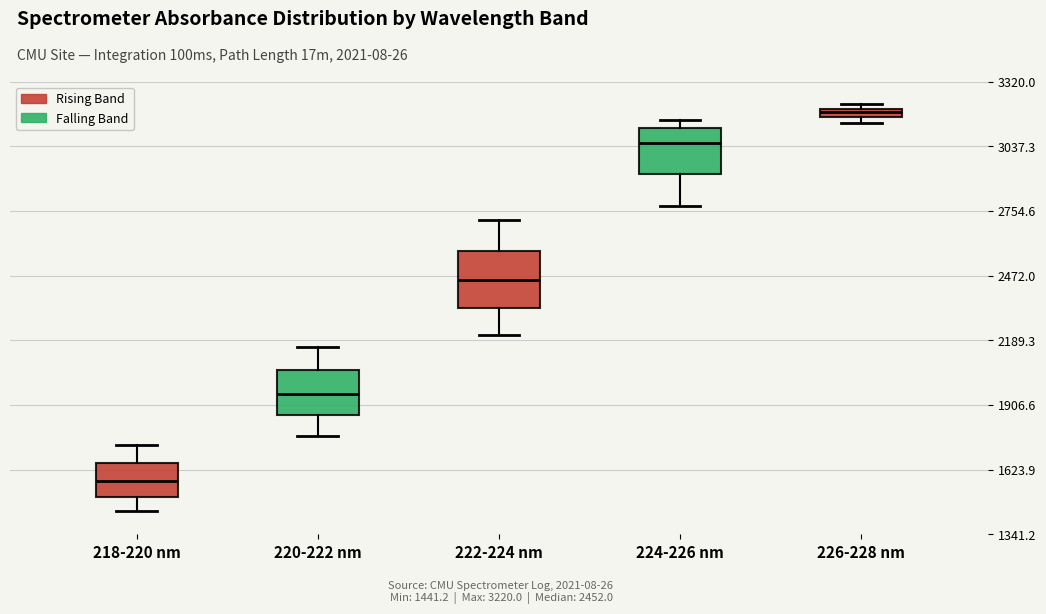

Where does the upper whisker of the box for 218-220 nm end on the y-axis? The values are not printed on the chart, so give them approximately, as read against the axis.

1750